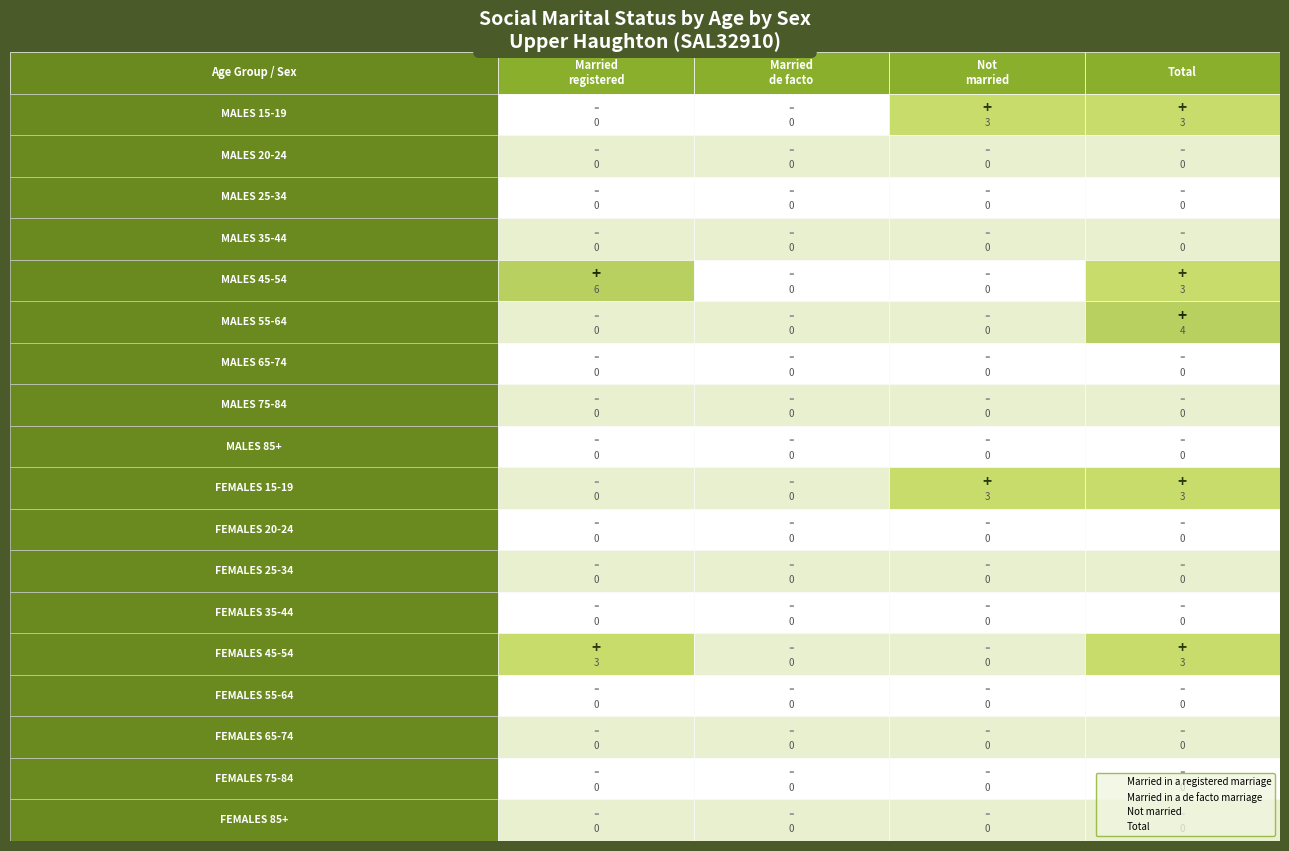

Is the value of Married in a registered marriage at 2 greater than the value of Married in a de facto marriage at 4?

No